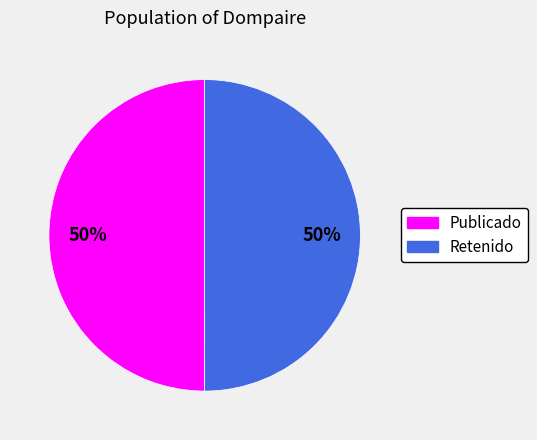

To the nearest percent, what is the average slice percentage?

50%